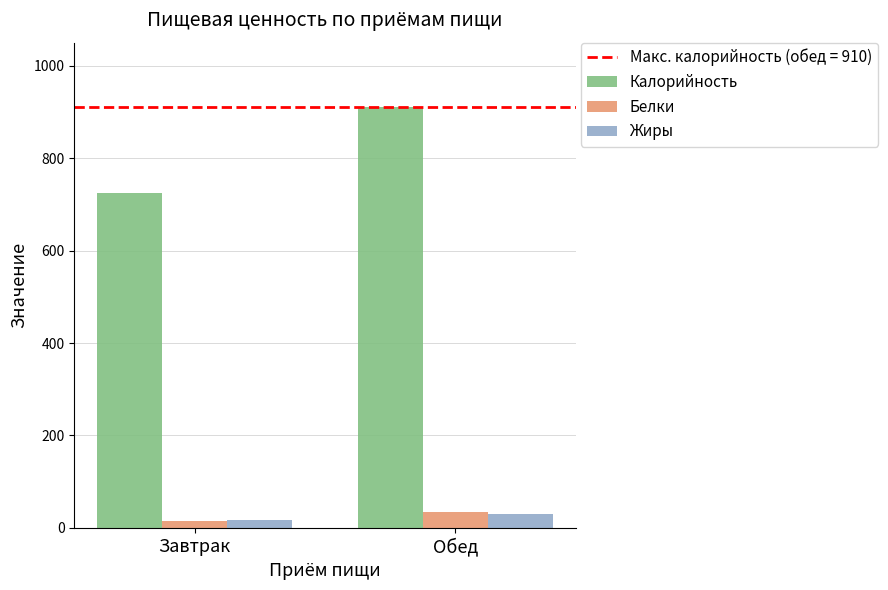

What is the spread (max minus min) of values at Обед?

879